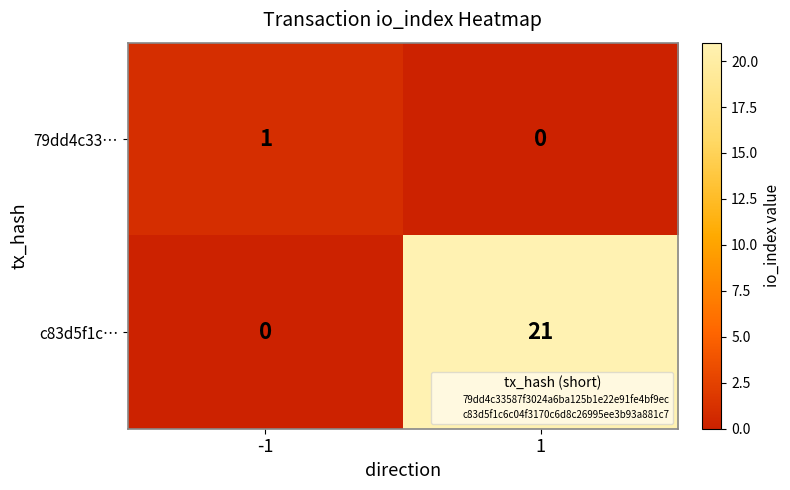

List the series in order of their overall mean, lowest first.

79dd4c33…, c83d5f1c…